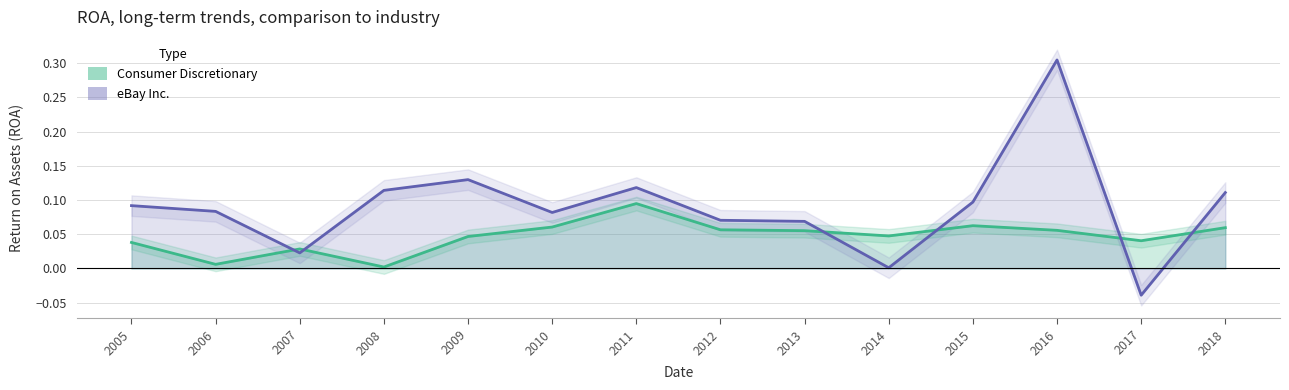

Reading left to right, what are all the values shown in this chart?

eBay Inc.: 0.1	0.1	0.0	0.1	0.1	0.1	0.1	0.1	0.1	0.0	0.1	0.3	-0.0	0.1
Consumer Discretionary: 0.0	0.0	0.0	0.0	0.0	0.1	0.1	0.1	0.1	0.0	0.1	0.1	0.0	0.1